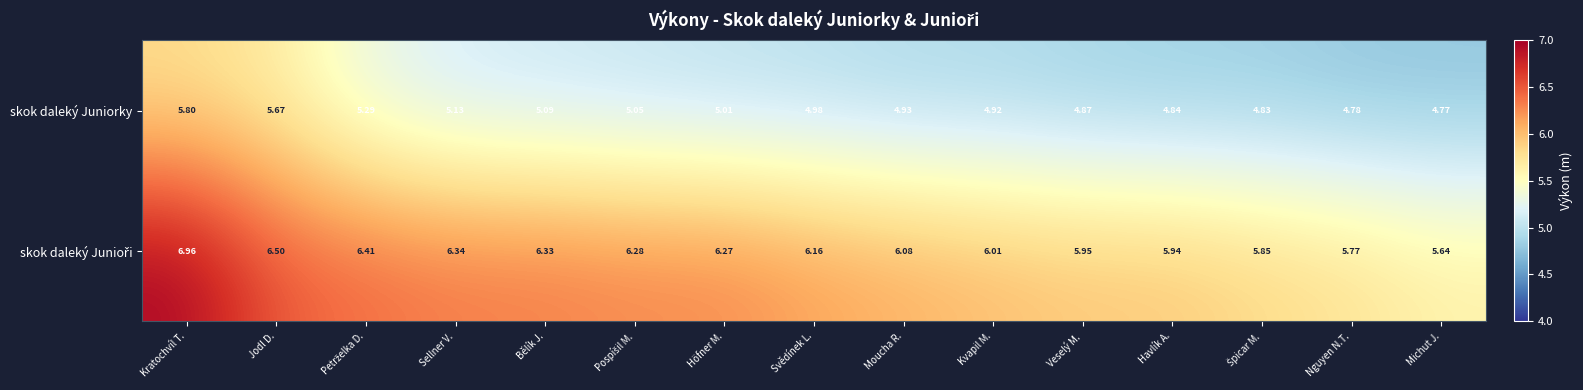

At which category is the sum across all series the highest?

Kratochvíl T.